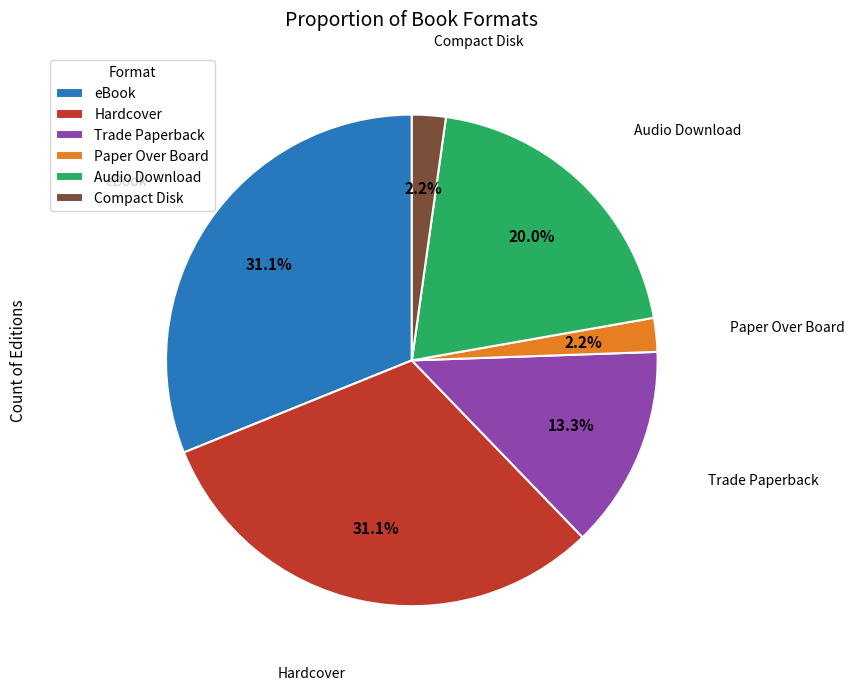

Do eBook and Trade Paperback together represent more than half of the pie?

No